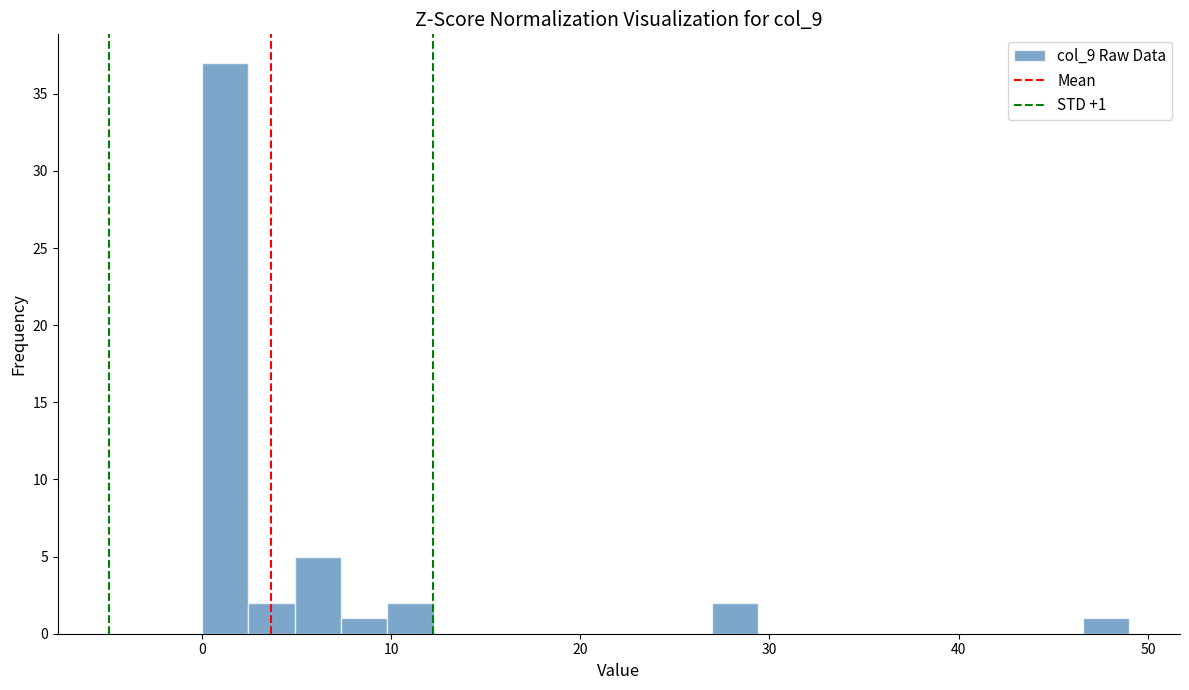

Read against the x-axis, roughly where is the centre of the tallest bar?

1